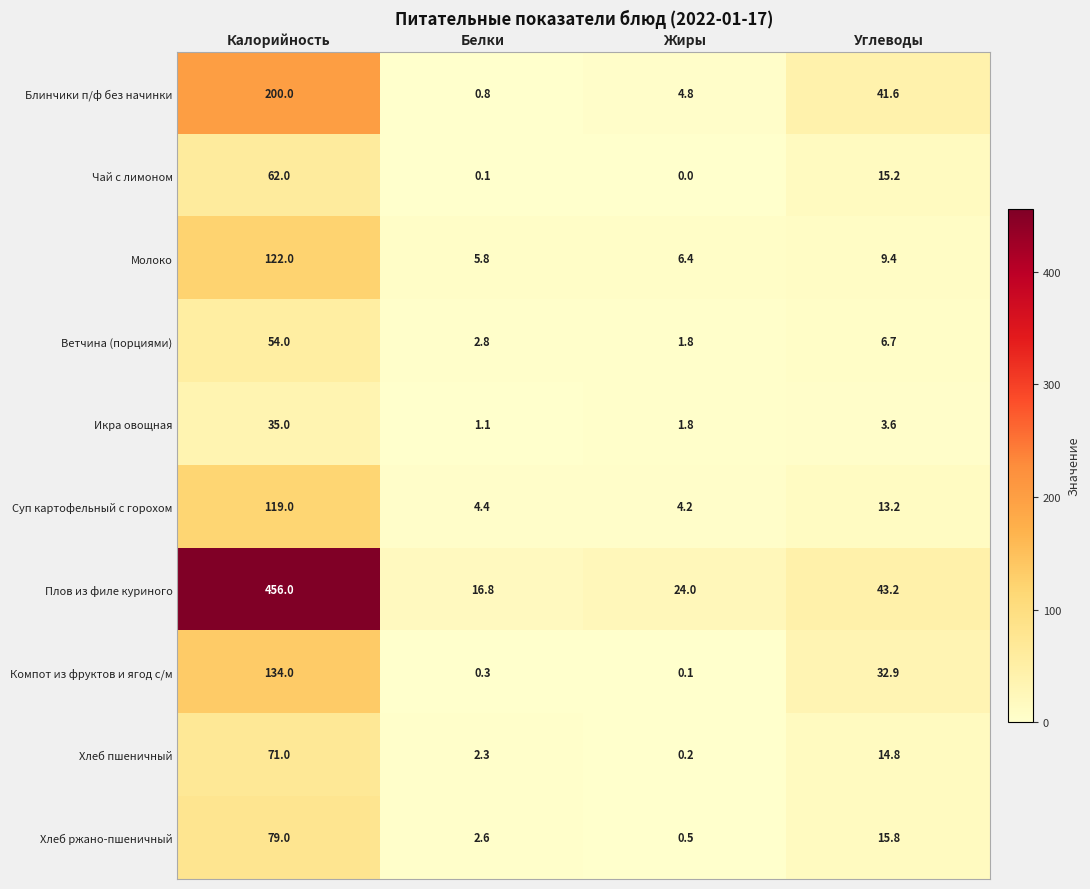

Which series has the largest total across all categories?

Плов из филе куриного